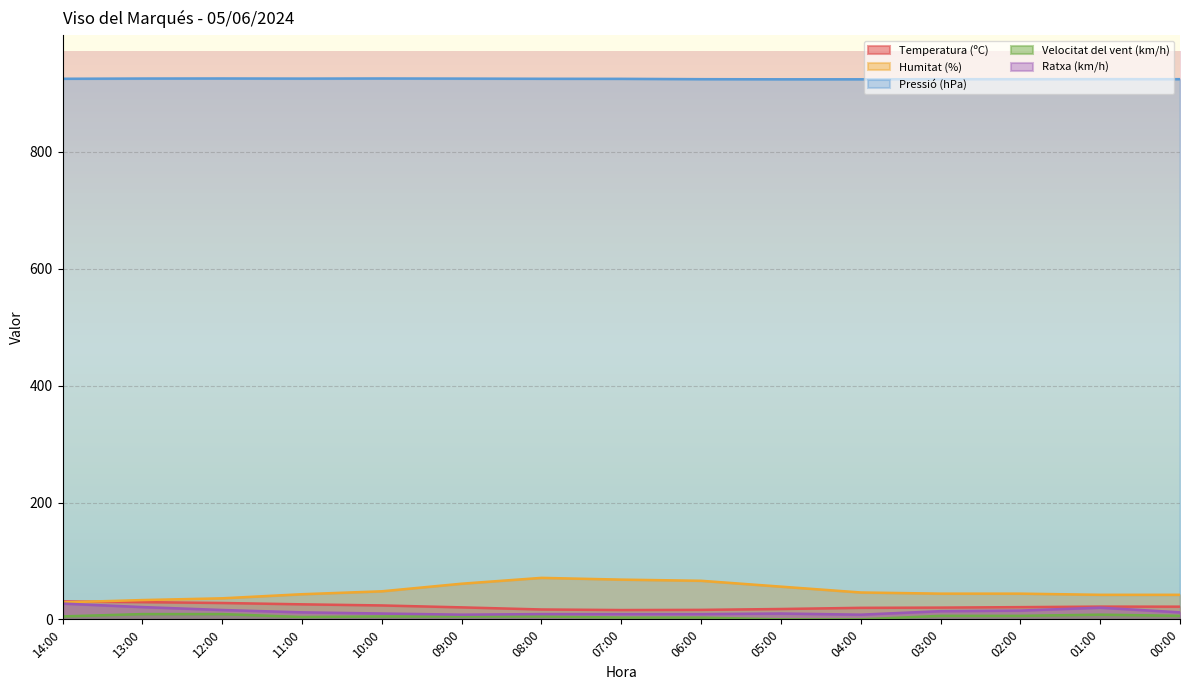

Which category has the highest value in the Ratxa (km/h) series?

14:00